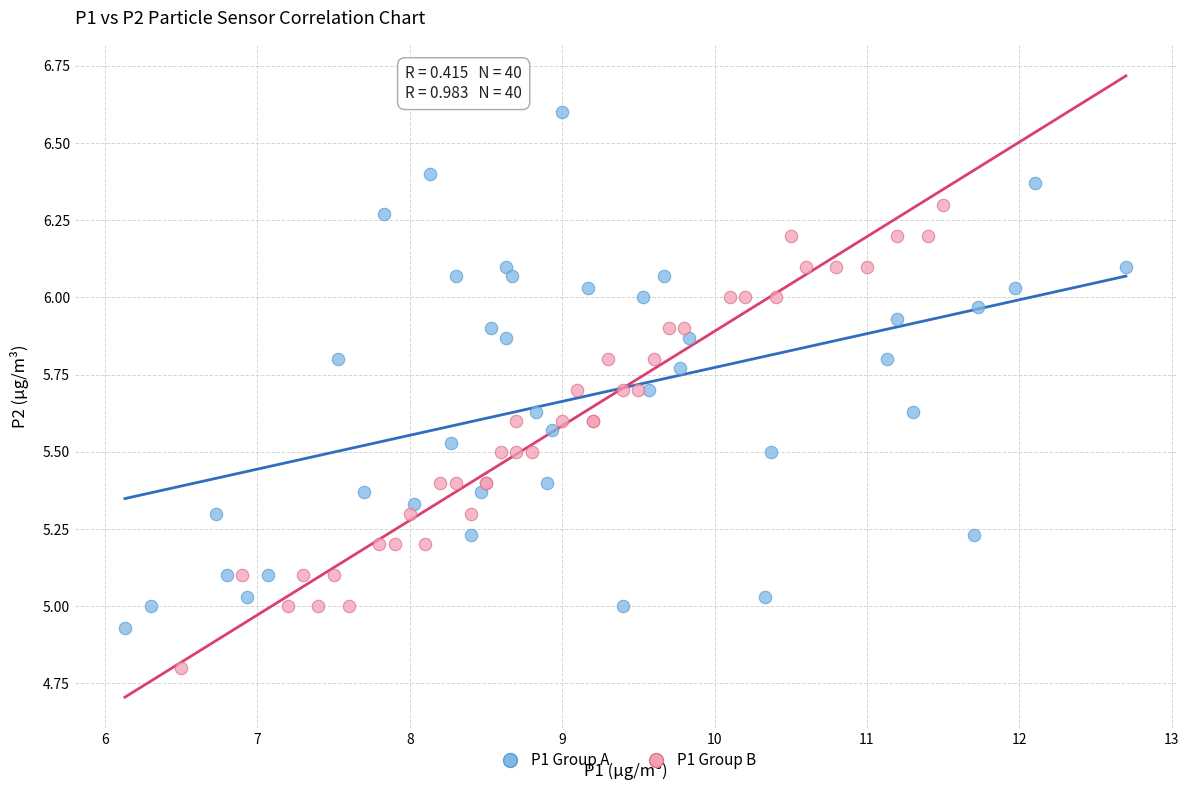

Which series has the largest Y range (max minus min)?

P1 Group A